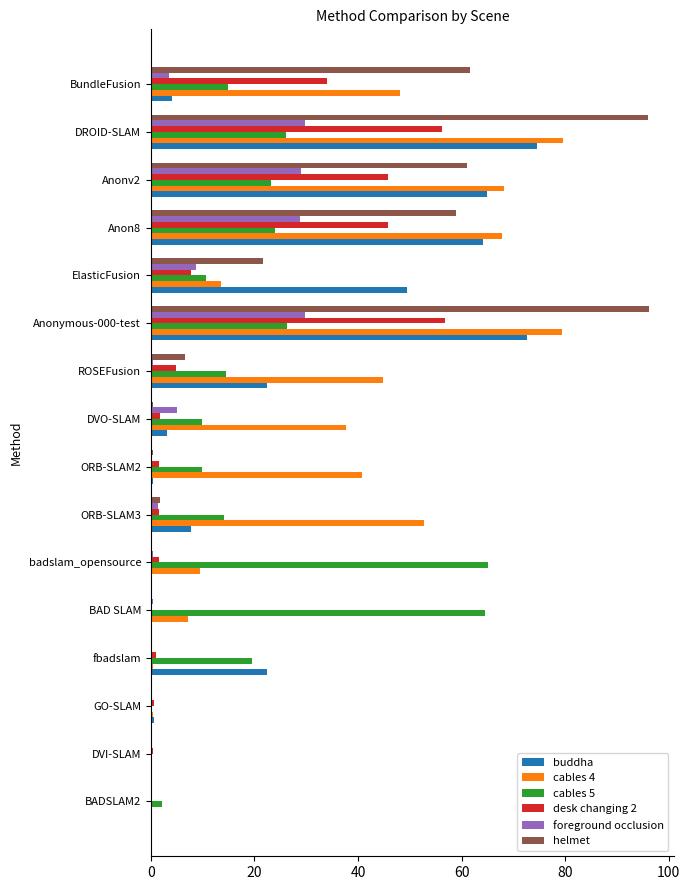

True or false: desk changing 2 has a value of 4.8 at ROSEFusion.

True